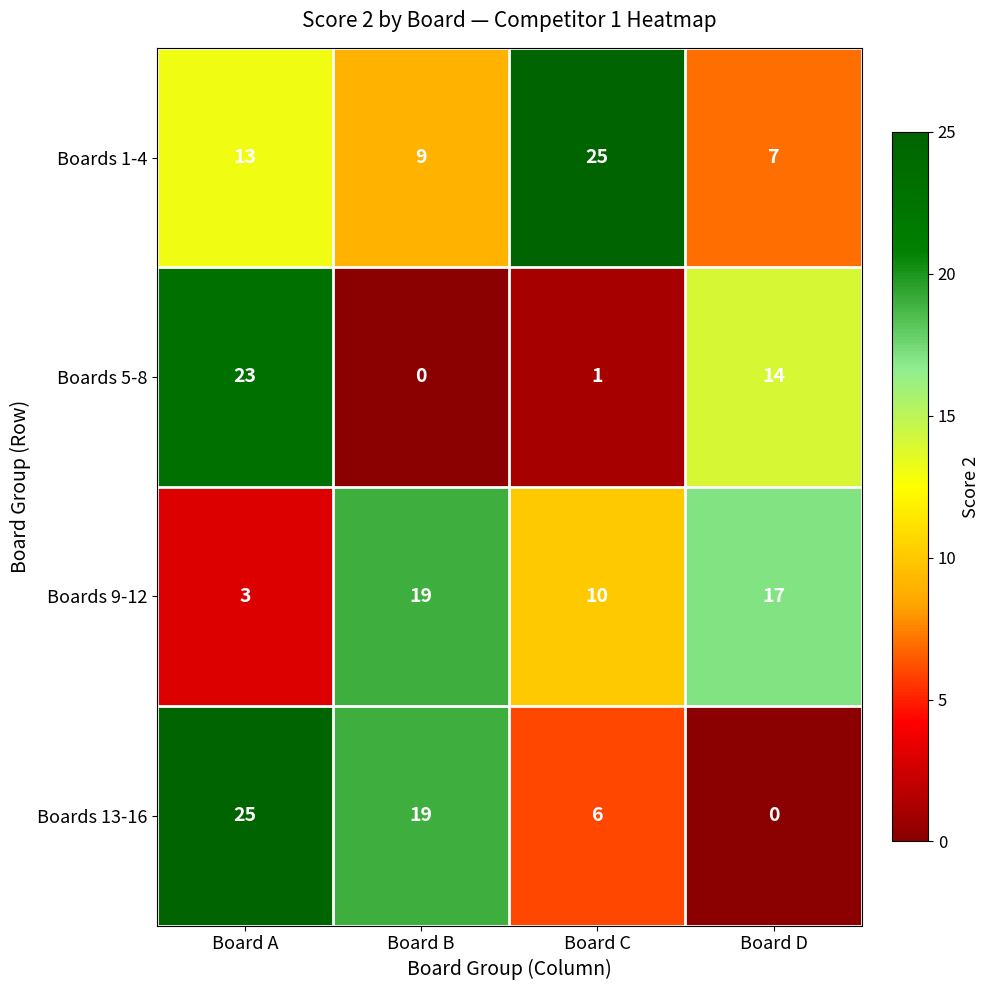

At how many categories does at least one series exceed 12?

4